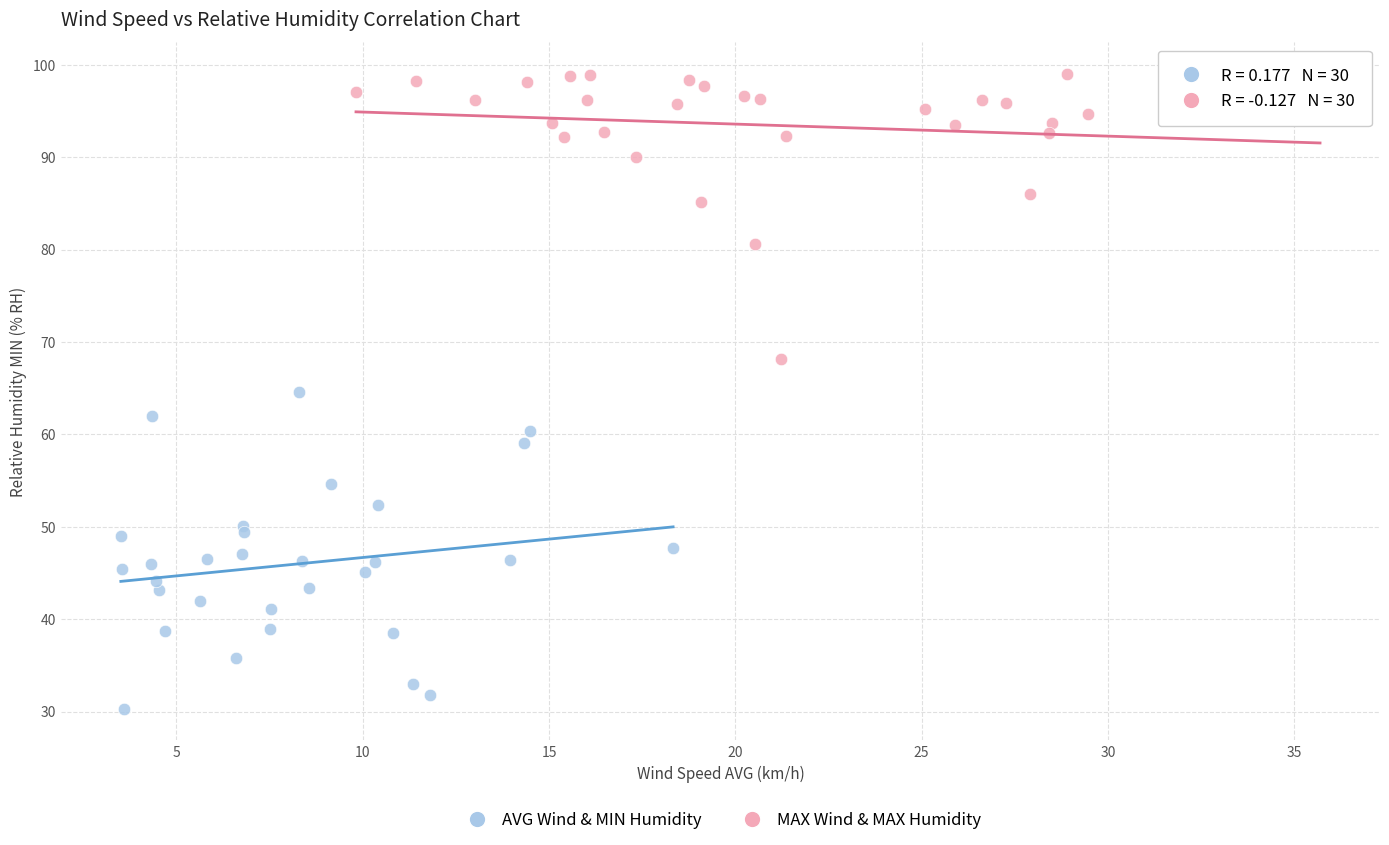

Which series has the largest Y range (max minus min)?

AVG Wind & MIN Humidity